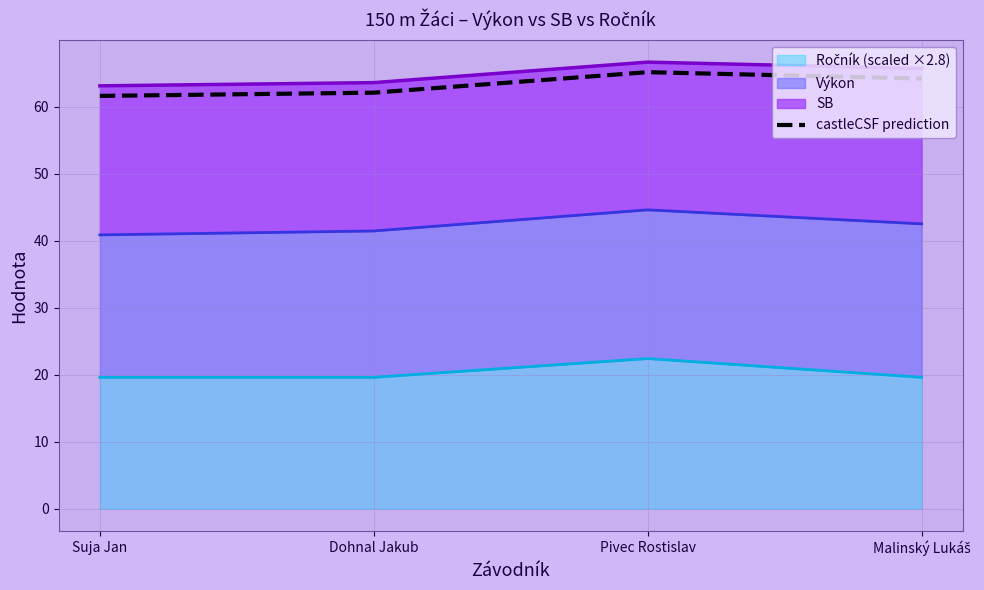

At which label is the value closest to 63?

Dohnal Jakub